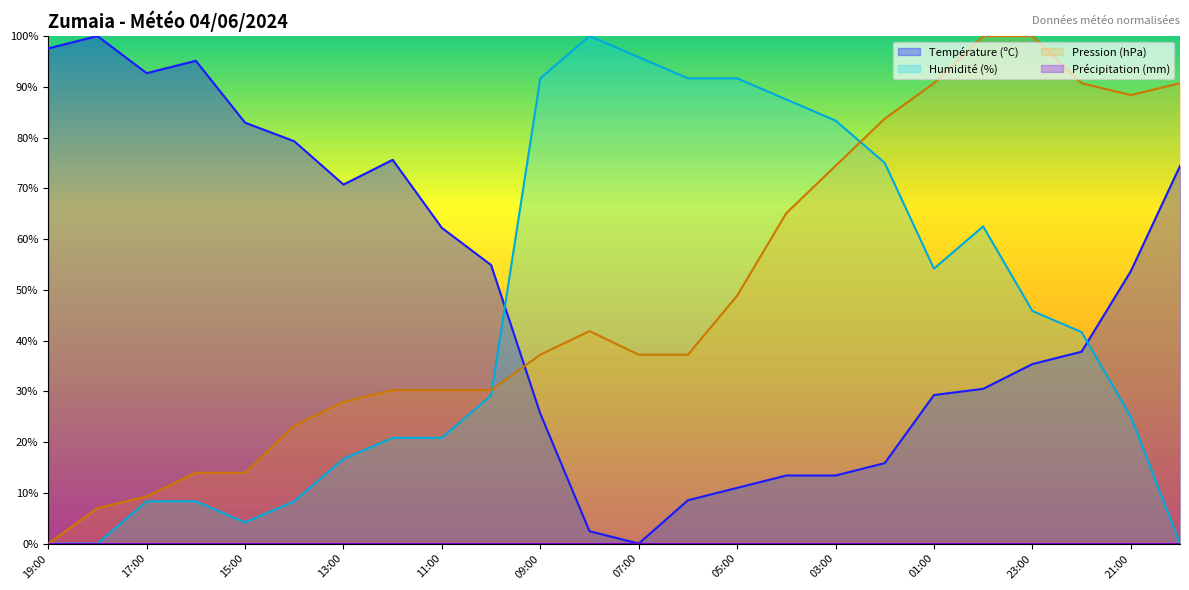

Which category has the lowest value in the Humidité (%) series?

19:00